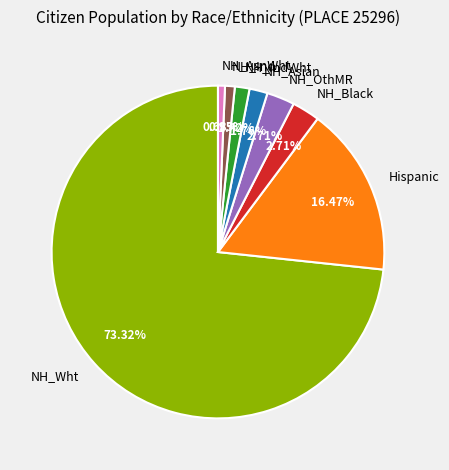

Do NH_Asian and Hispanic together represent more than half of the pie?

No